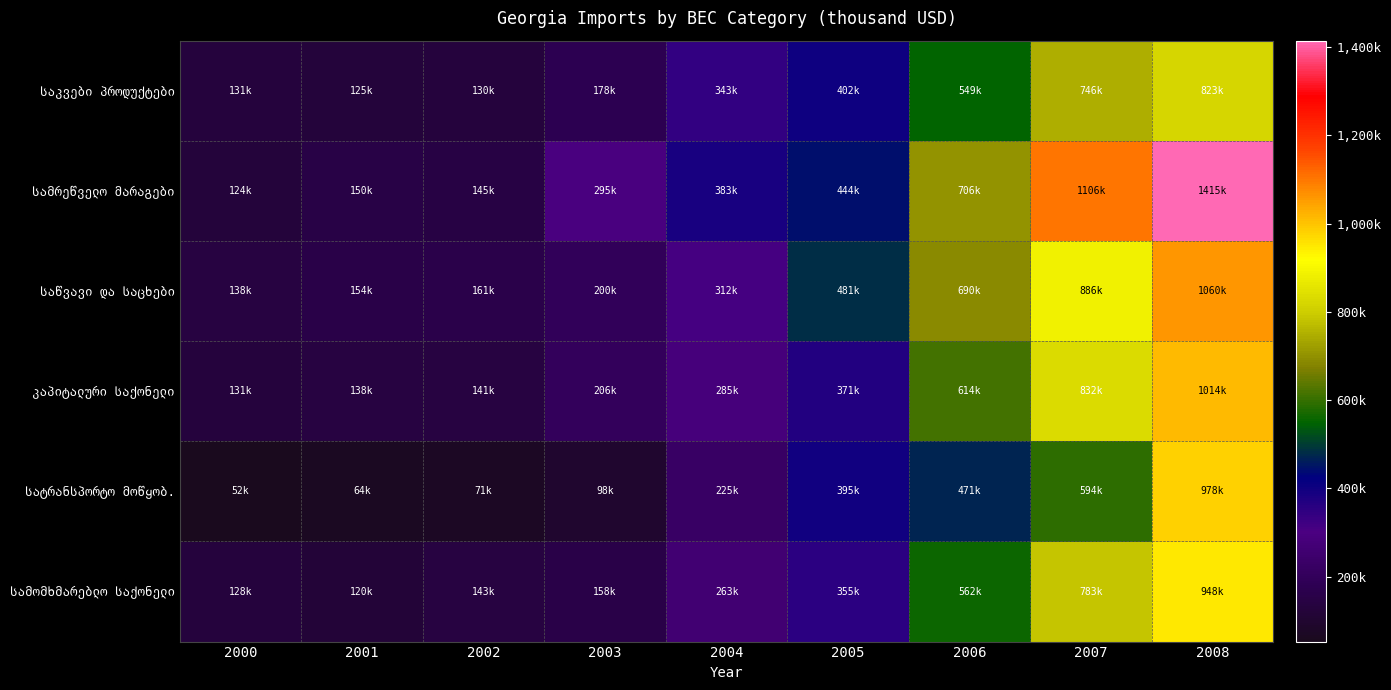

What is the total value across all series at 2008?

6237632.4